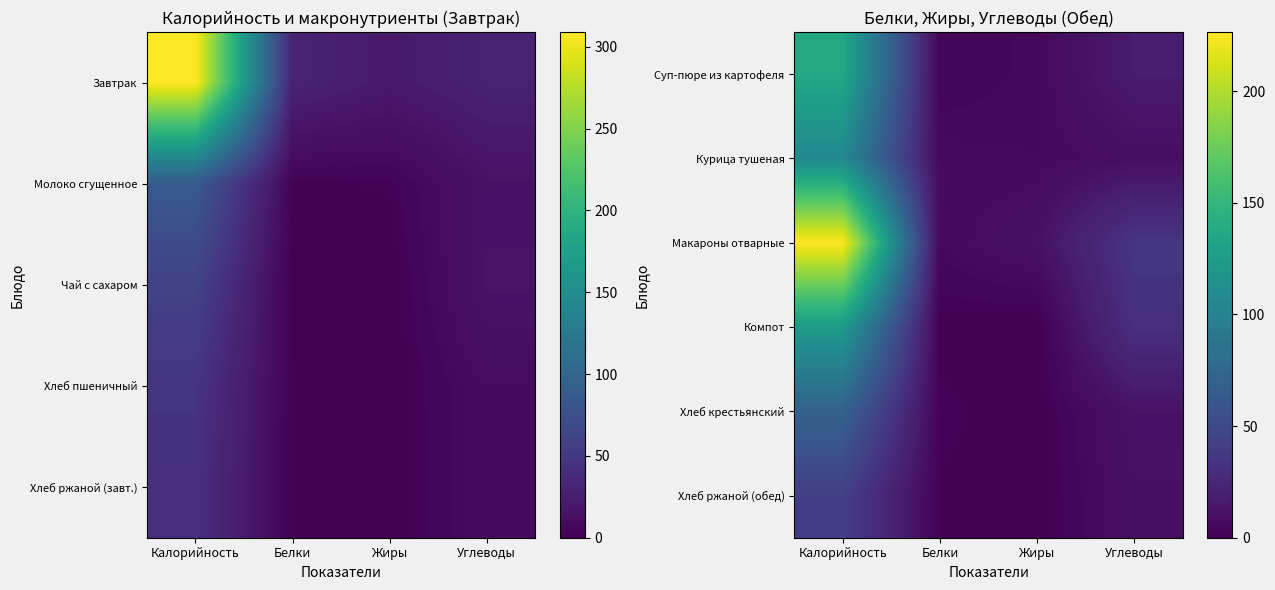

What is the difference between the maximum and second lowest values in the Хлеб крестьянский series?

68.5